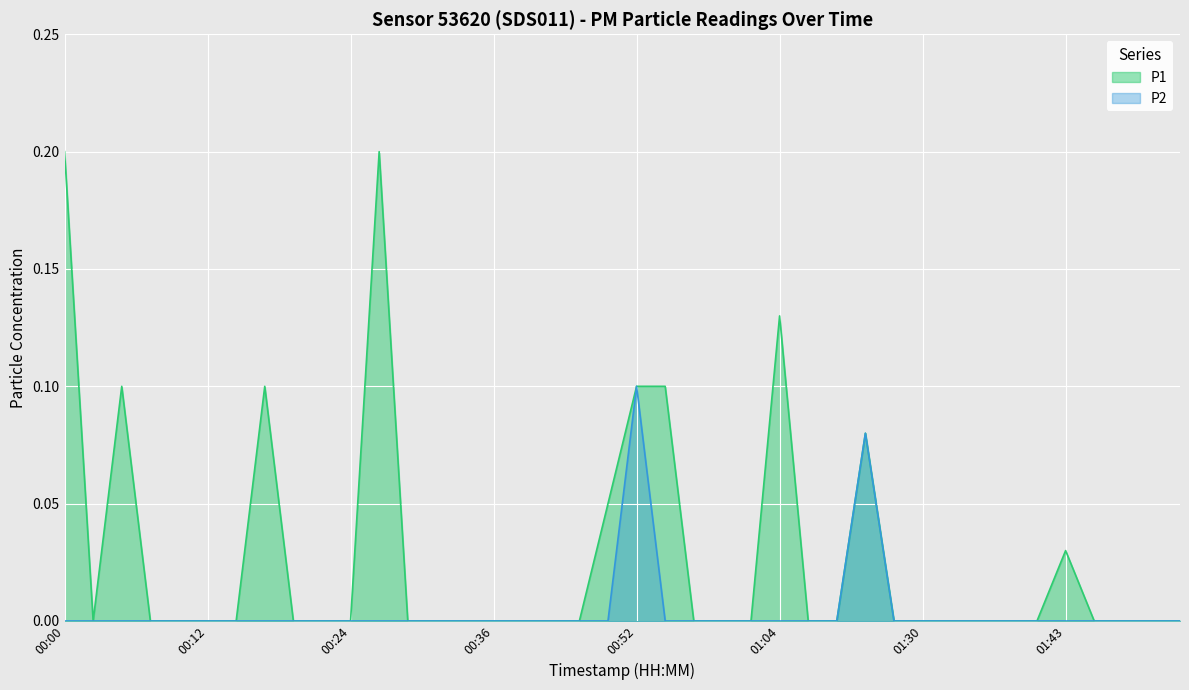

Rank the series by their average value, from highest to lowest.

P1, P2